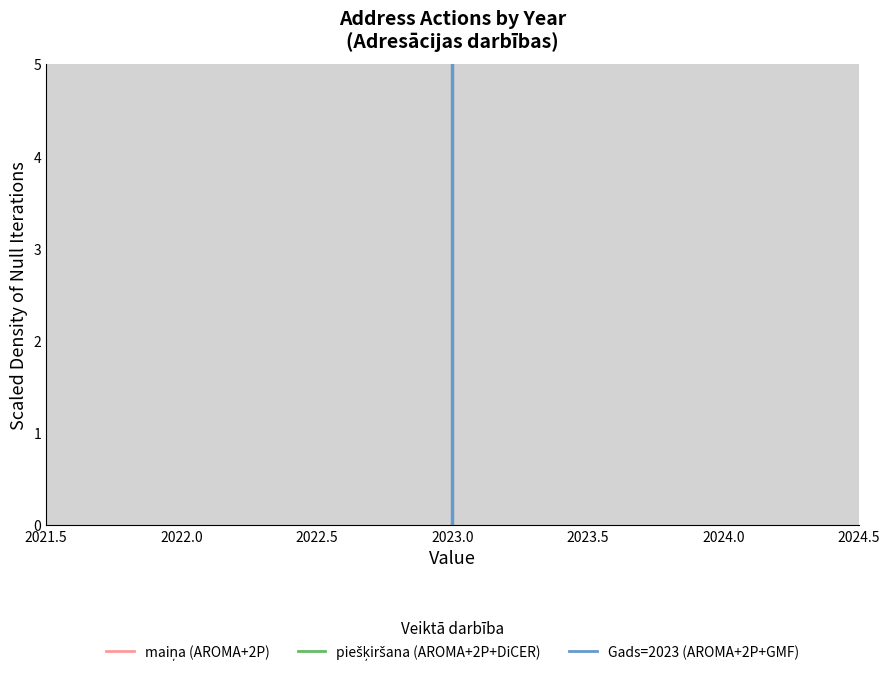

Reading left to right, transcribe this chart: for each bar, give the range it covers on the x-axis and its height. The values are not printed on the chart, so give them approximately, as read against the axis.

2022.5 to 2022.7: 0
2022.7 to 2022.9: 0
2022.9 to 2023.1: 5
2023.1 to 2023.3: 0
2023.3 to 2023.5: 0